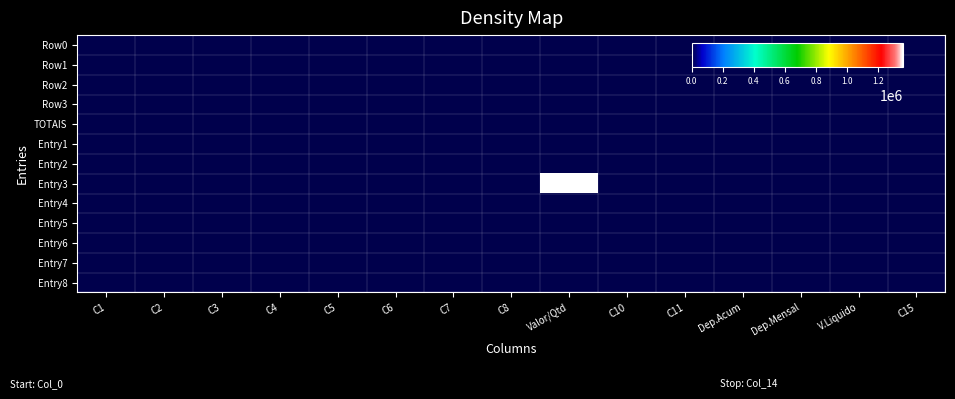

Rank the series by their maximum value, from highest to lowest.

Entry3, Row2, Row3, TOTAIS, Entry4, Entry5, Entry6, Entry7, Entry8, Row0, Row1, Entry1, Entry2